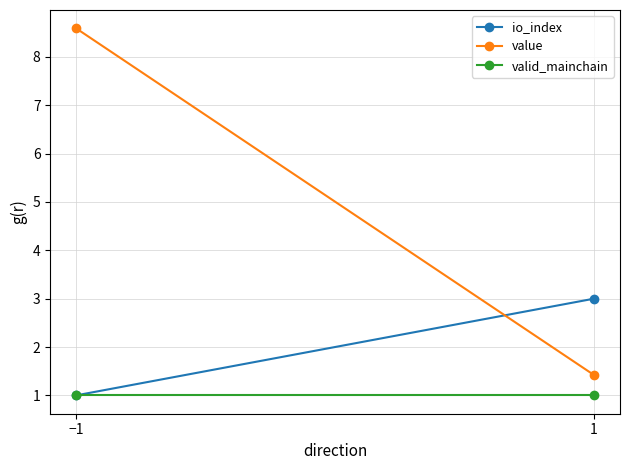

Reading left to right, extract all data points from this chart.

io_index: 1.0	3.0
value: 8.6	1.4
valid_mainchain: 1.0	1.0